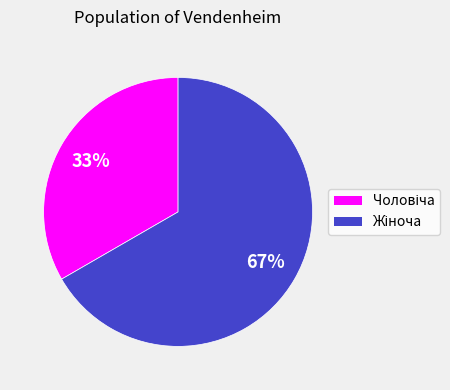

Does any single category account for the majority?

Yes